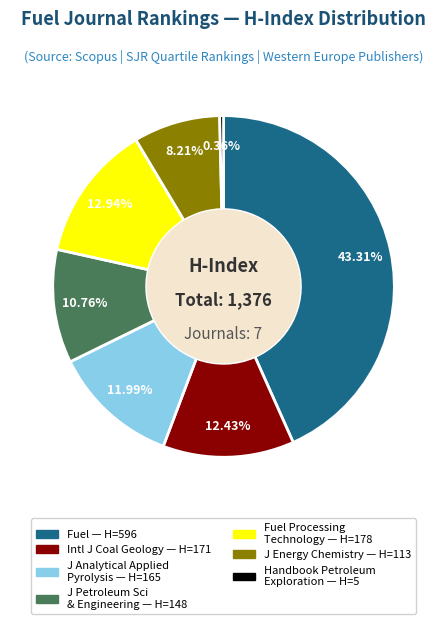

Does any single category account for the majority?

No